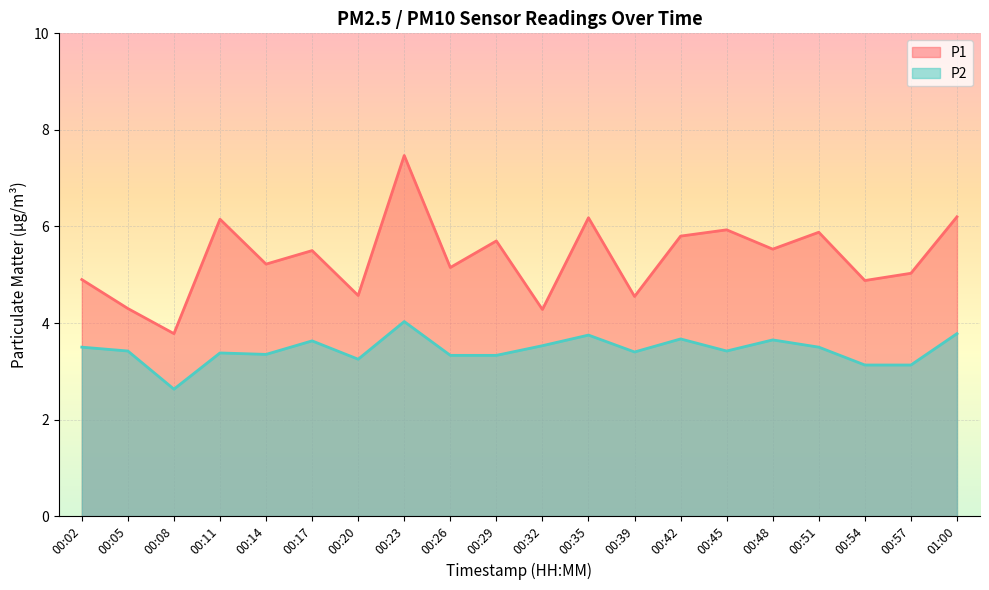

How many lines are shown in the chart?

2